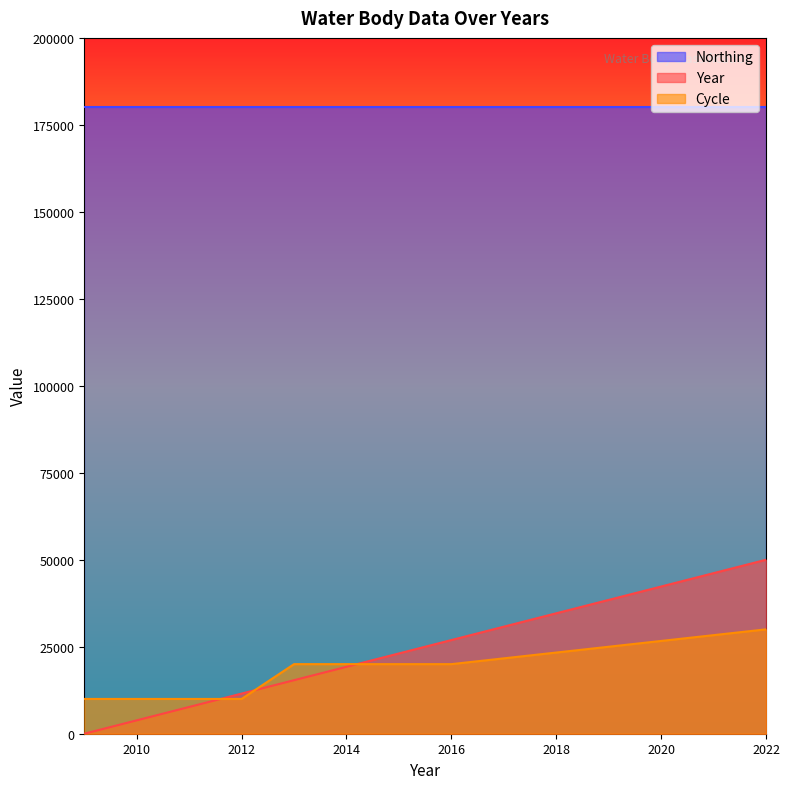

What is the sum of all Year values?

157692.3